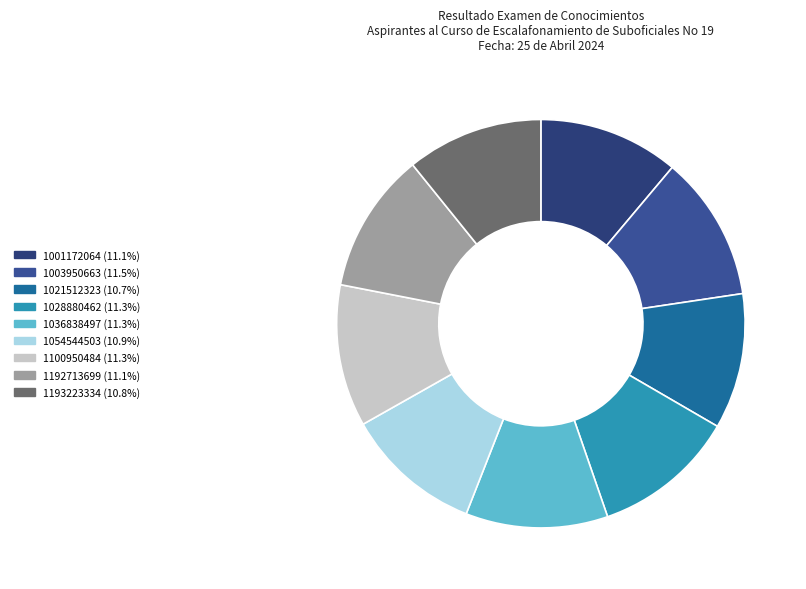

Which category has the smallest portion of the pie?

1021512323